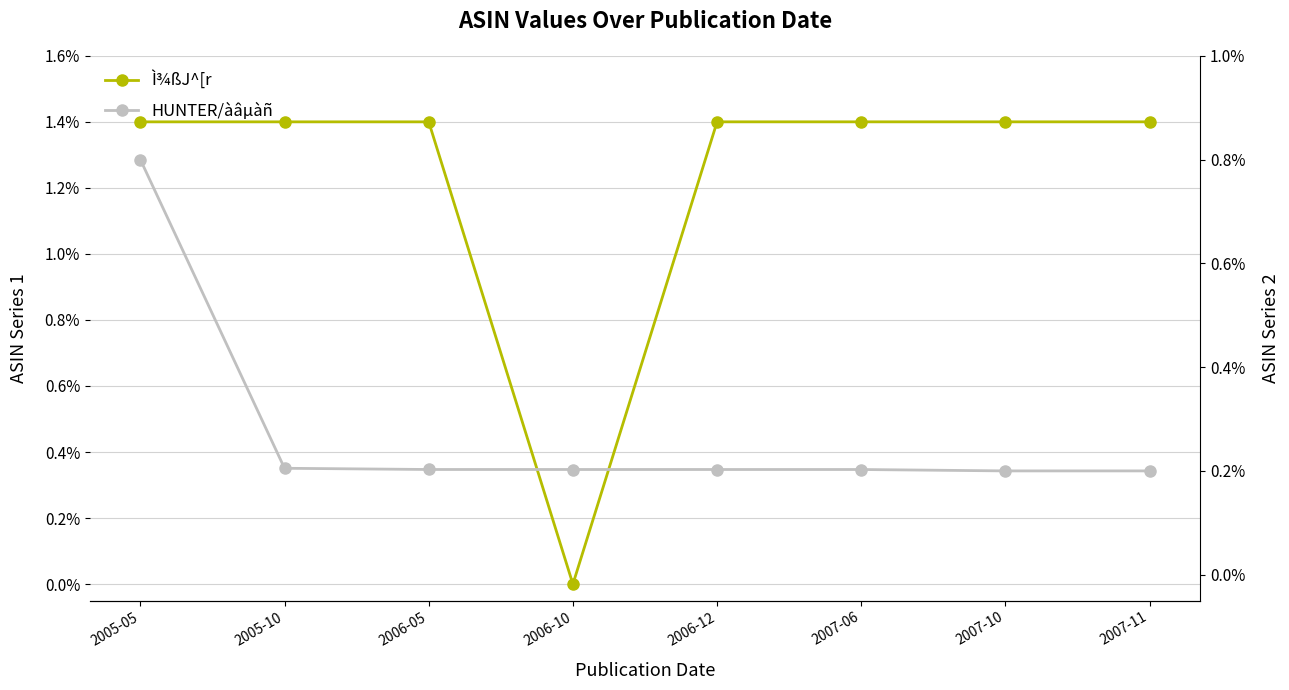

What is the sum of the Ì¾ßJ^[r values at 2007-11 and 2006-12?

2.8